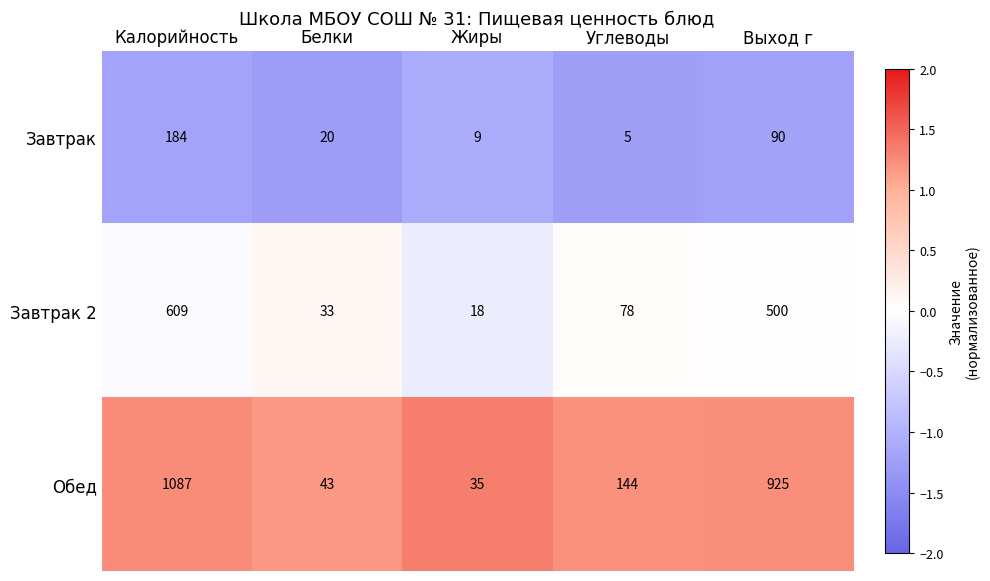

How many values in the Завтрак 2 series are below 78?

2